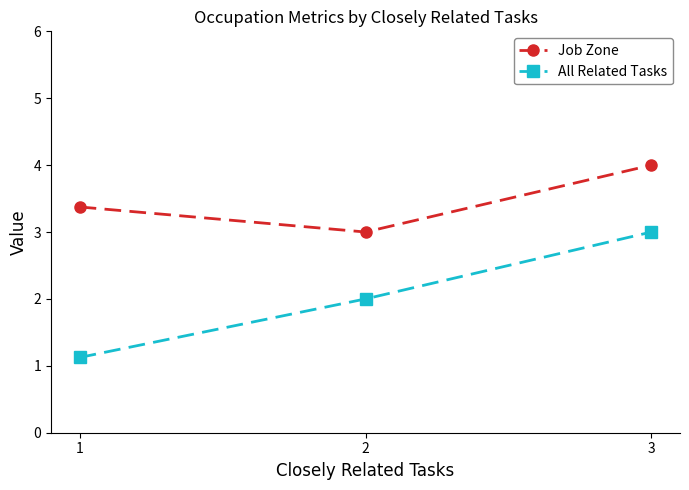

What is the minimum value shown in the chart?

1.1